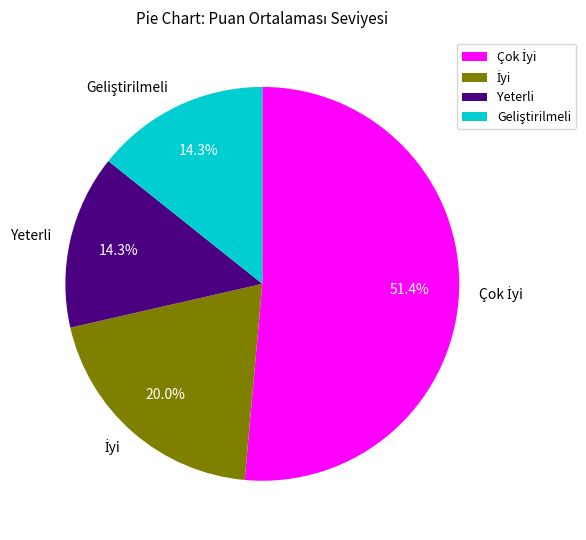

How many segments does this pie chart have?

4